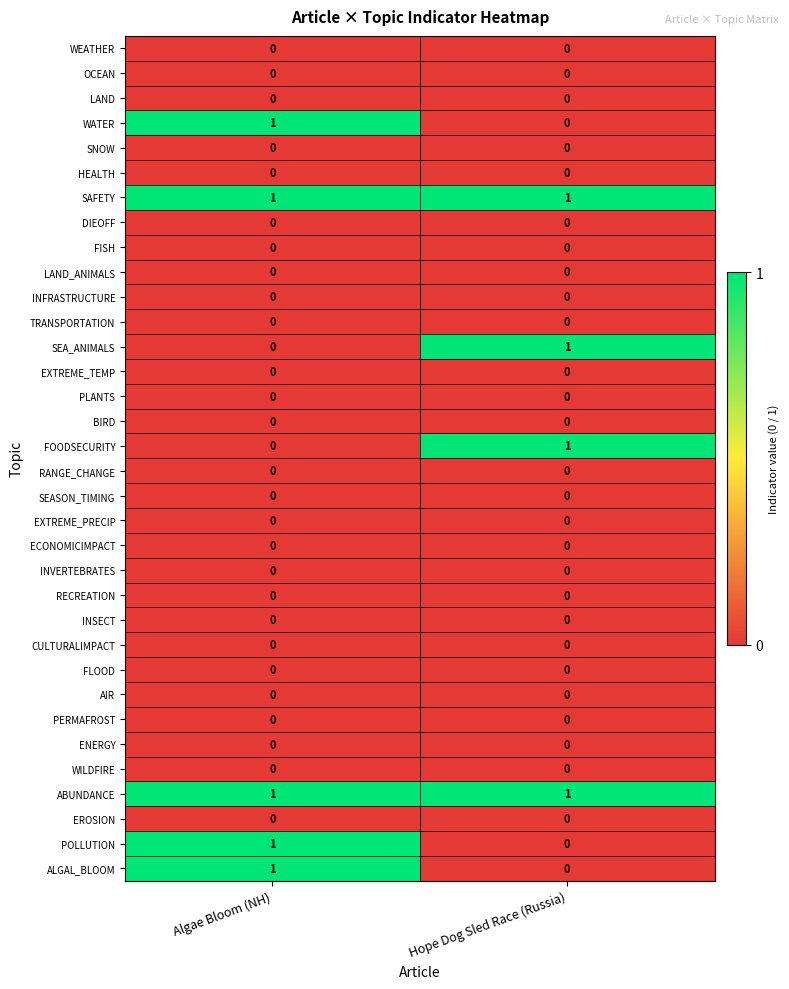

Is the value of PLANTS at Algae Bloom (NH) greater than the value of SAFETY at Hope Dog Sled Race (Russia)?

No